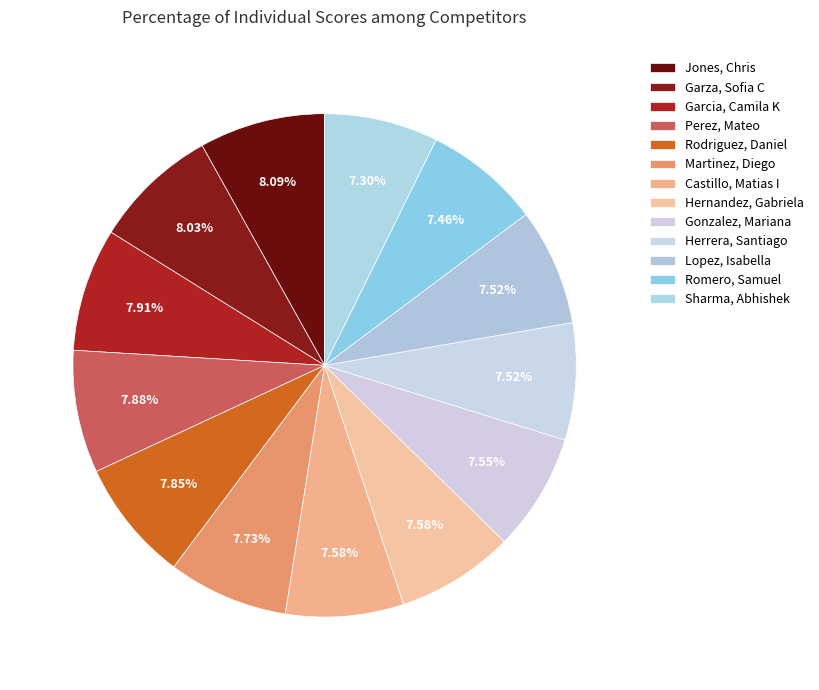

To the nearest percent, what is the difference between the largest and smallest slice percentages?

1%